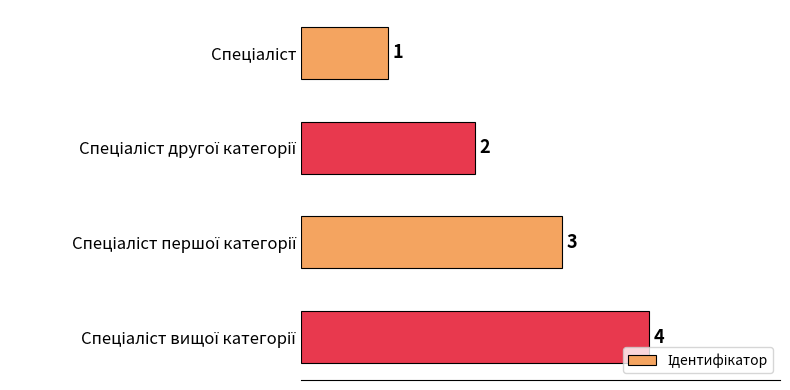

How many values are between 2 and 4?

3